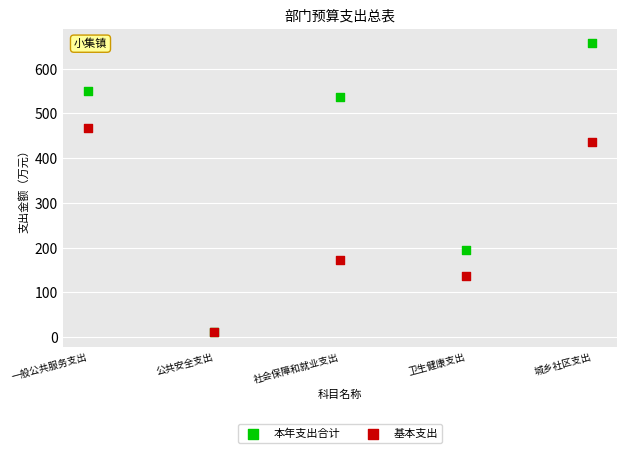

What are all the series names shown in the legend?

本年支出合计, 基本支出